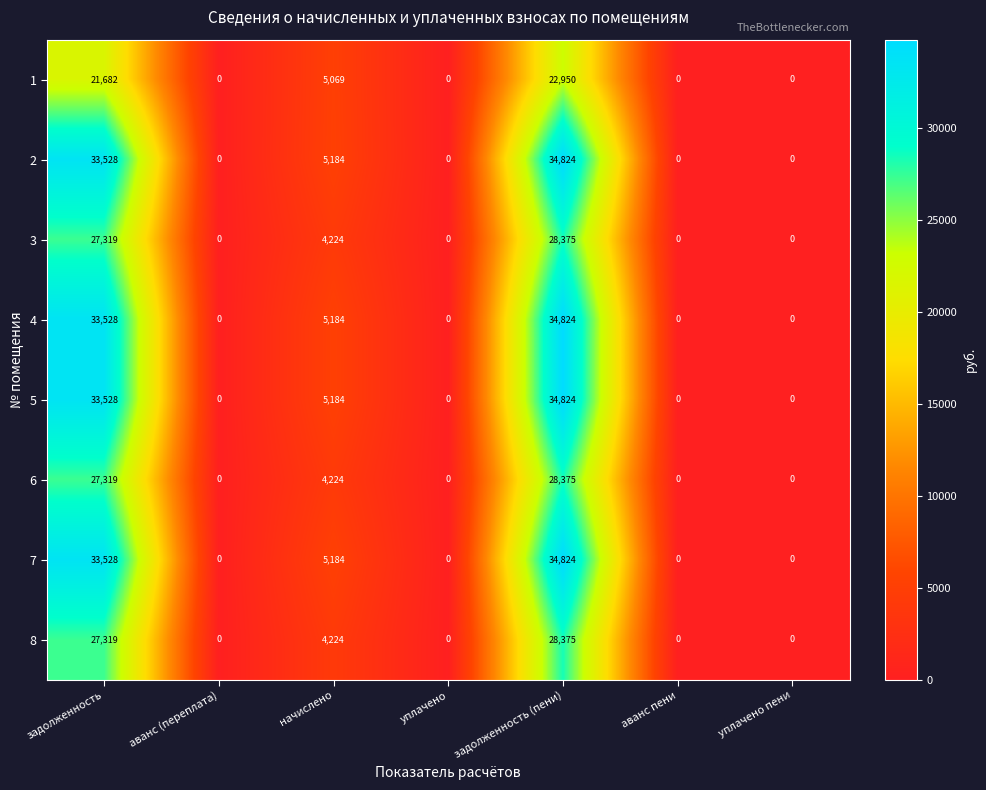

At which category is the sum across all series the highest?

задолженность (пени)